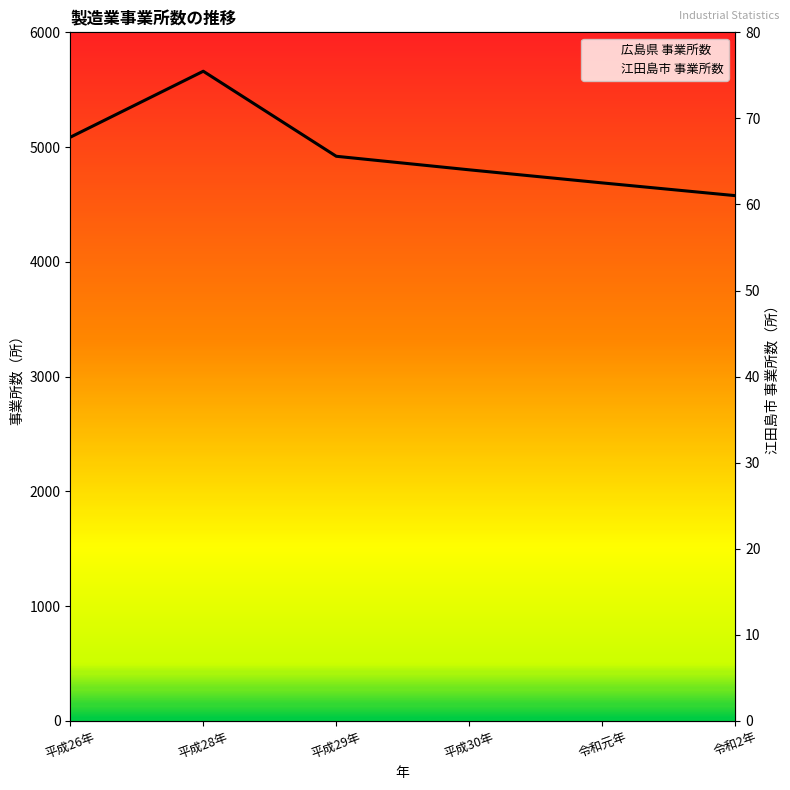

What is the approximate value of 広島県 事業所数 at 令和2年, to the nearest 10?

4580